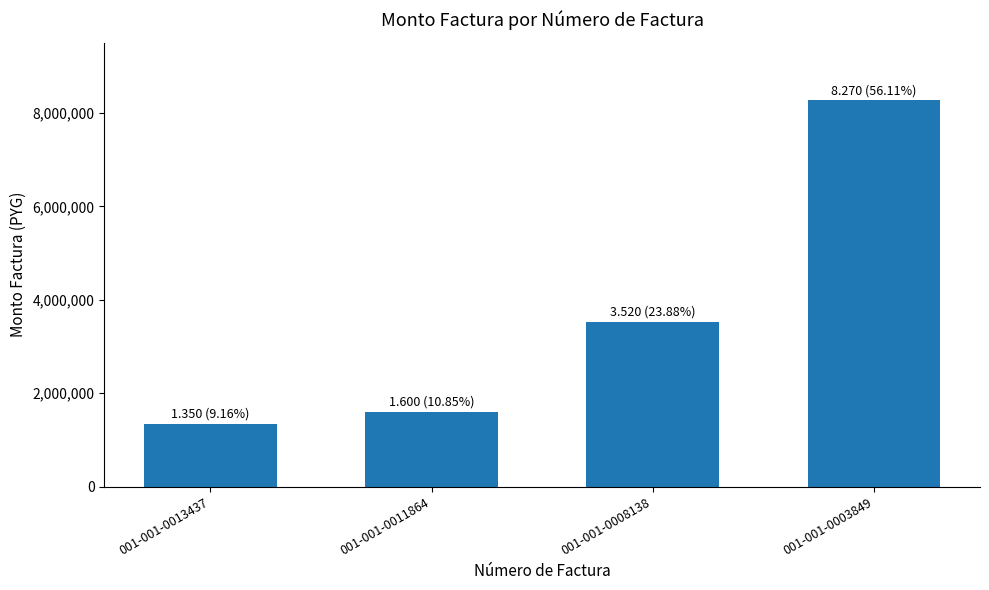

Reading left to right, extract all data points from this chart.

001-001-0013437=1350000	001-001-0011864=1600000	001-001-0008138=3520000	001-001-0003849=8270000